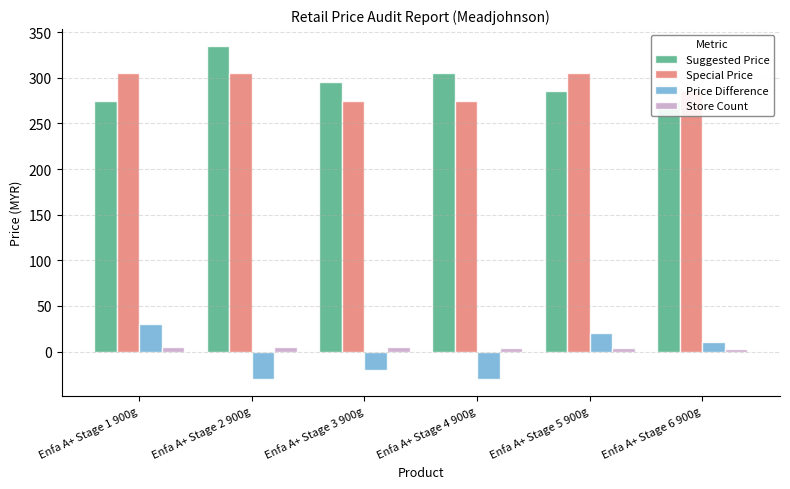

True or false: Suggested Price has a value of 143 at Enfa A+ Stage 2 900g.

False